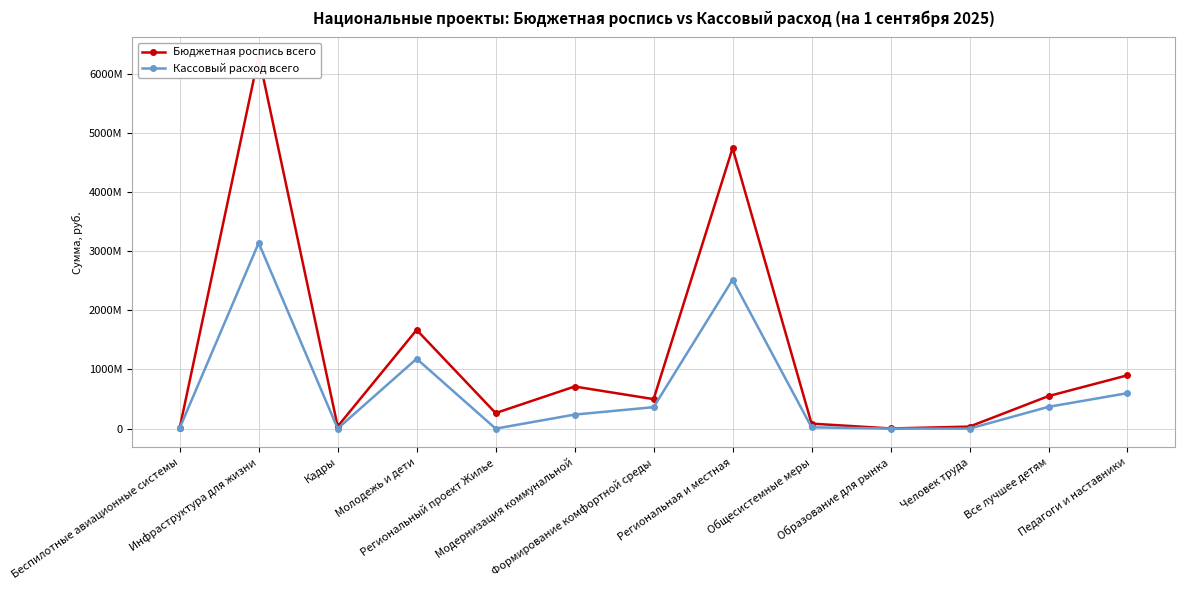

What position from the left is Образование для рынка?

10